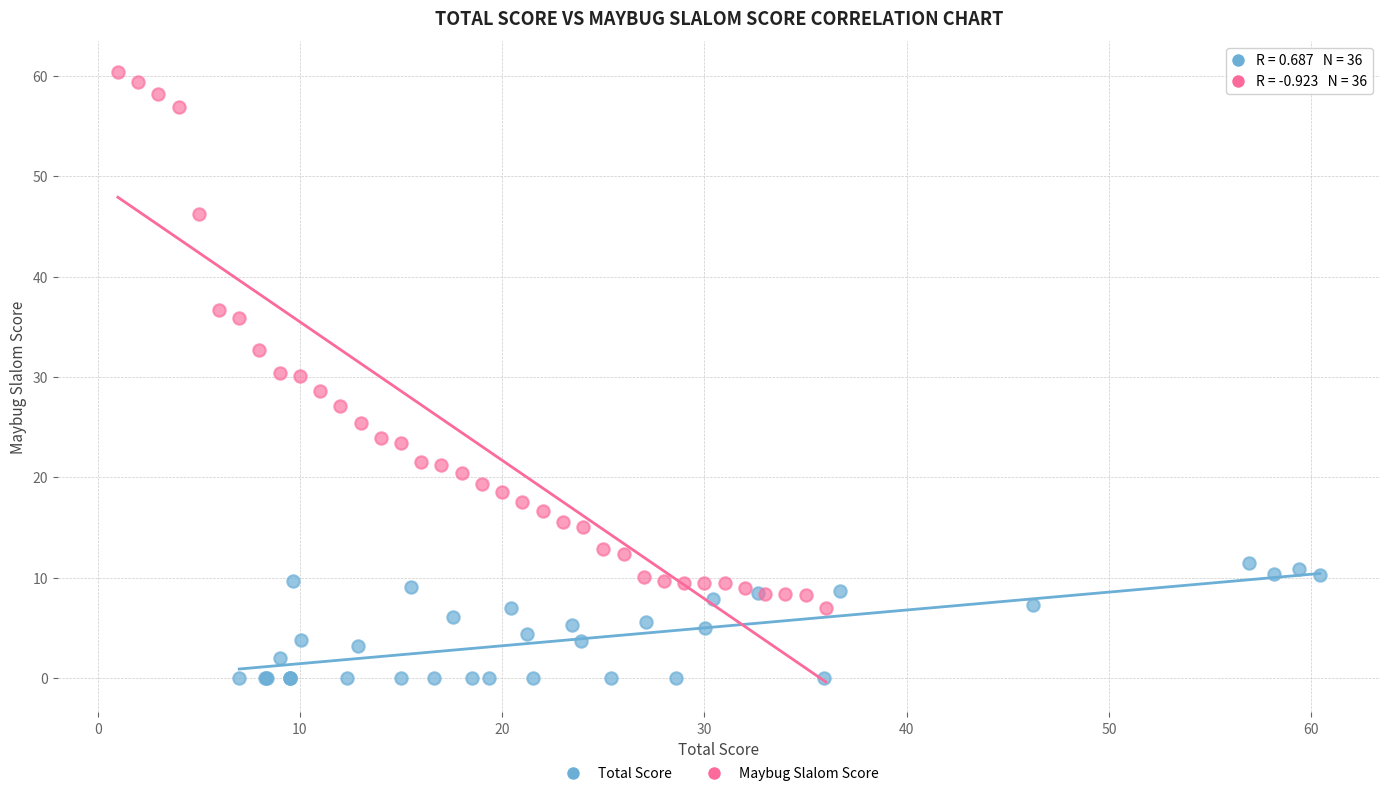

Which series contains the lowest Y value?

Total Score